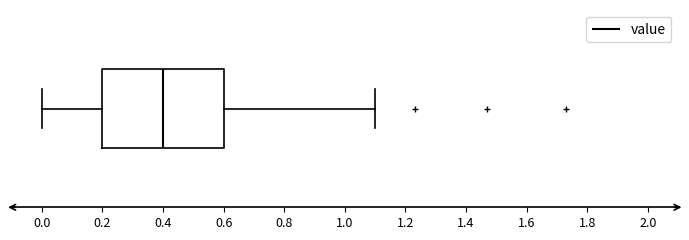

Transcribe this box plot: give where the median line is, the range the box spans, and where the two whiskers end, as read against the x-axis. The values are not printed on the chart, so give them approximately, as read against the axis.

median 0.4, box 0.2 to 0.6, whiskers 0.0 to 1.1